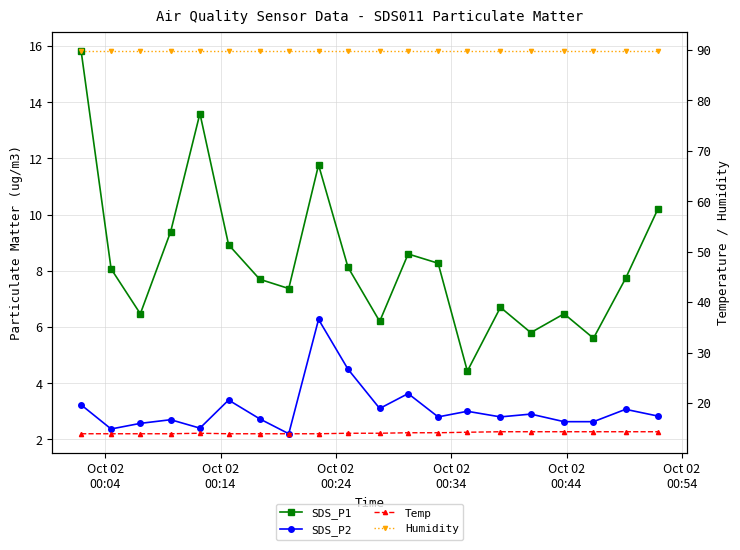

At which category does Temp reach its first local peak?

Oct 02
00:44